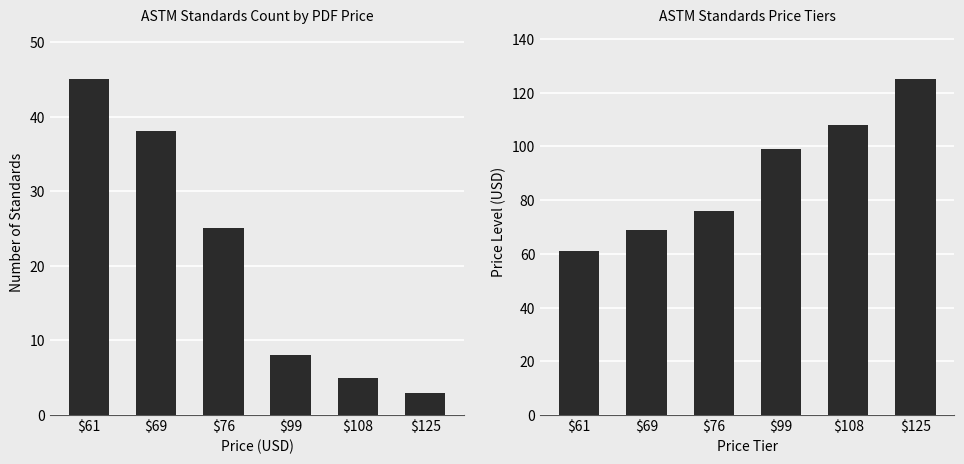

Rank the series by their maximum value, from lowest to highest.

Price (PDF), Price (PRINT)